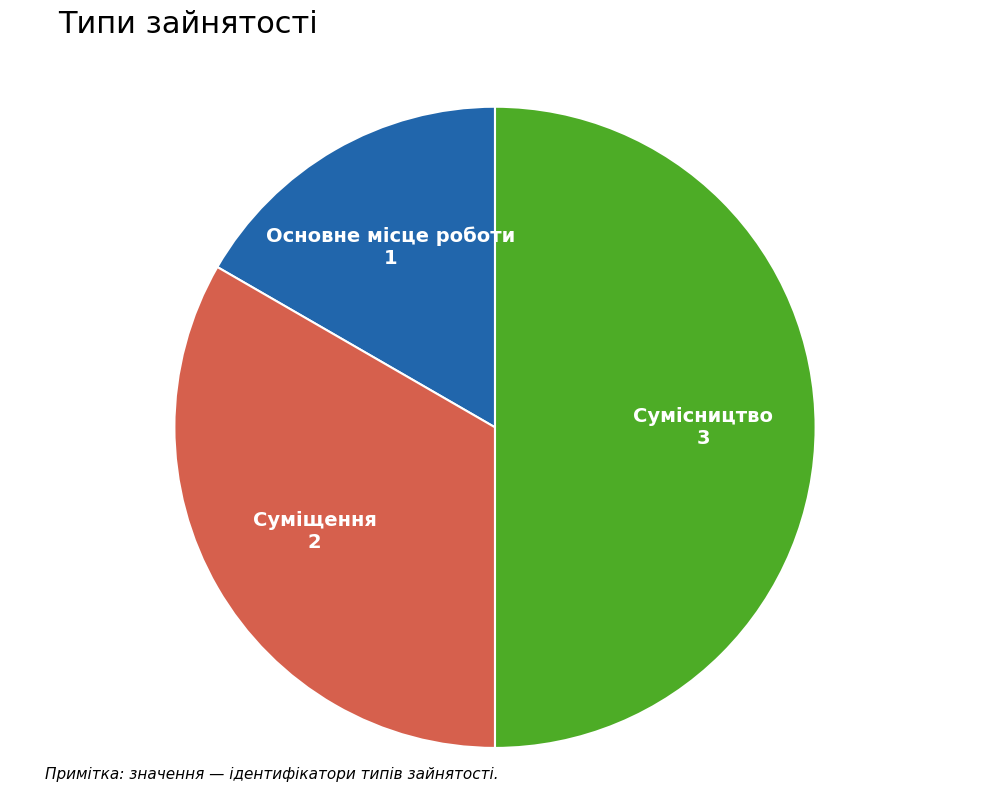

Which category has the smallest portion of the pie?

Основне місце роботи